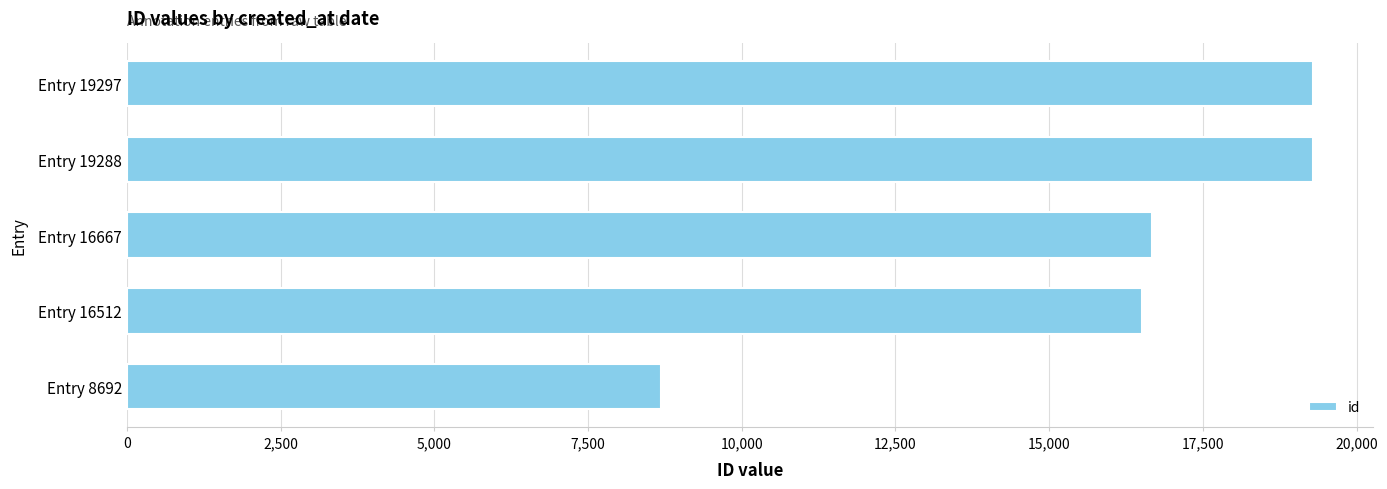

What is the average value?

16091